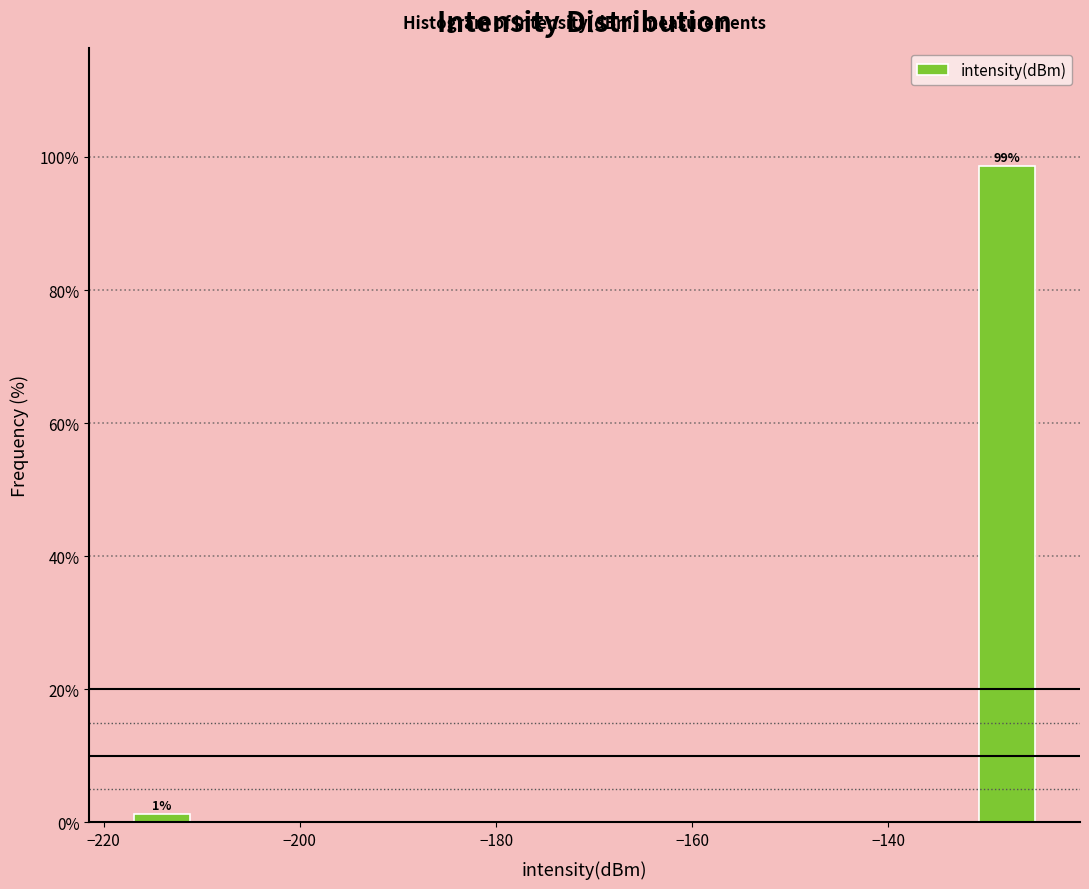

Read against the x-axis, roughly where is the centre of the tallest bar?

-128